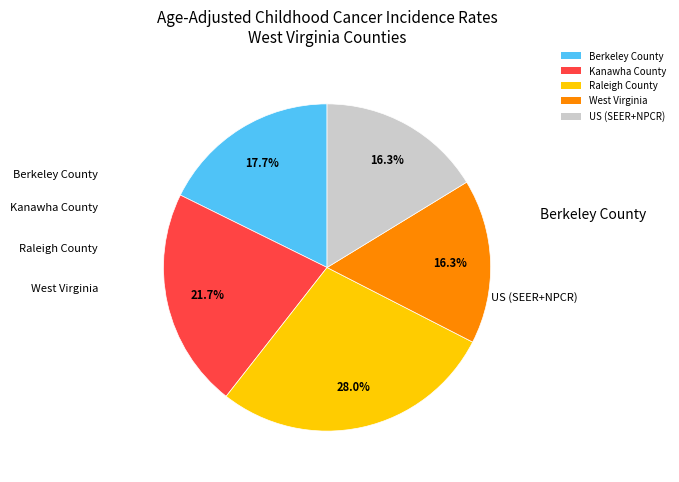

Which category has the biggest portion of the pie?

Raleigh County